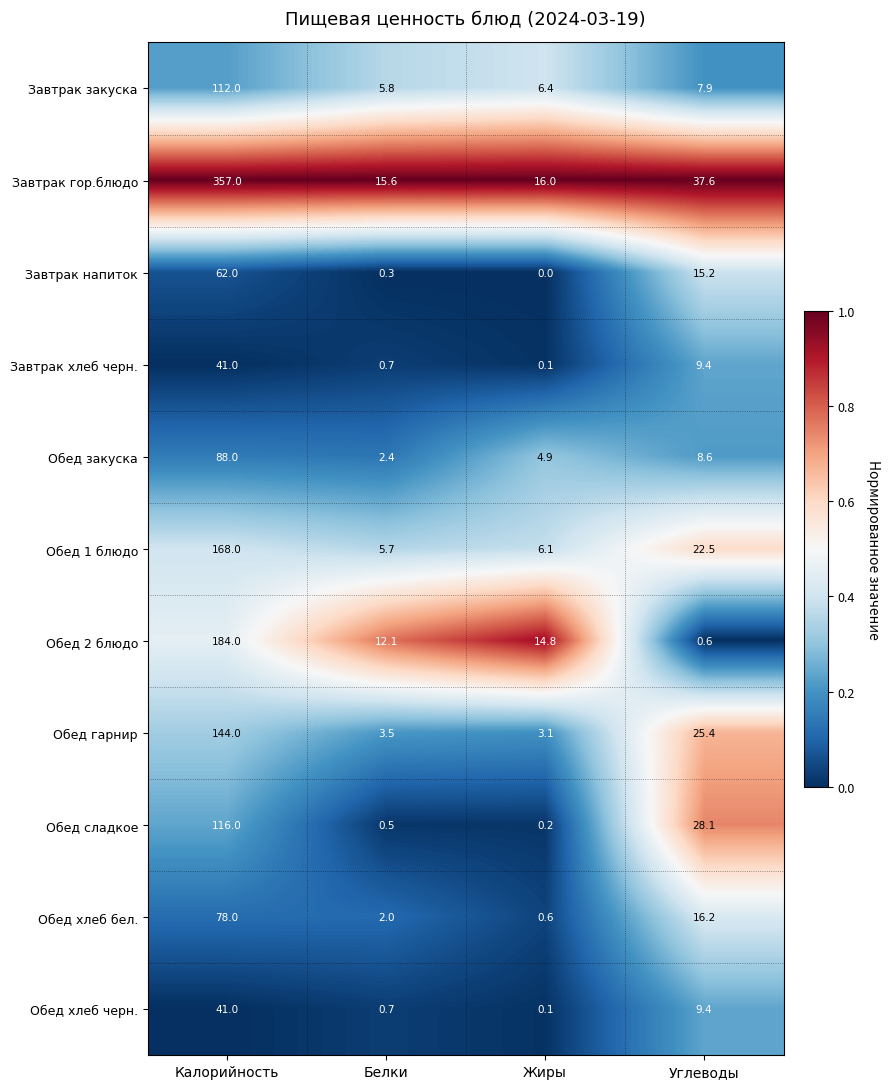

What is the difference between the second highest and minimum values in the Обед хлеб бел. series?

15.6